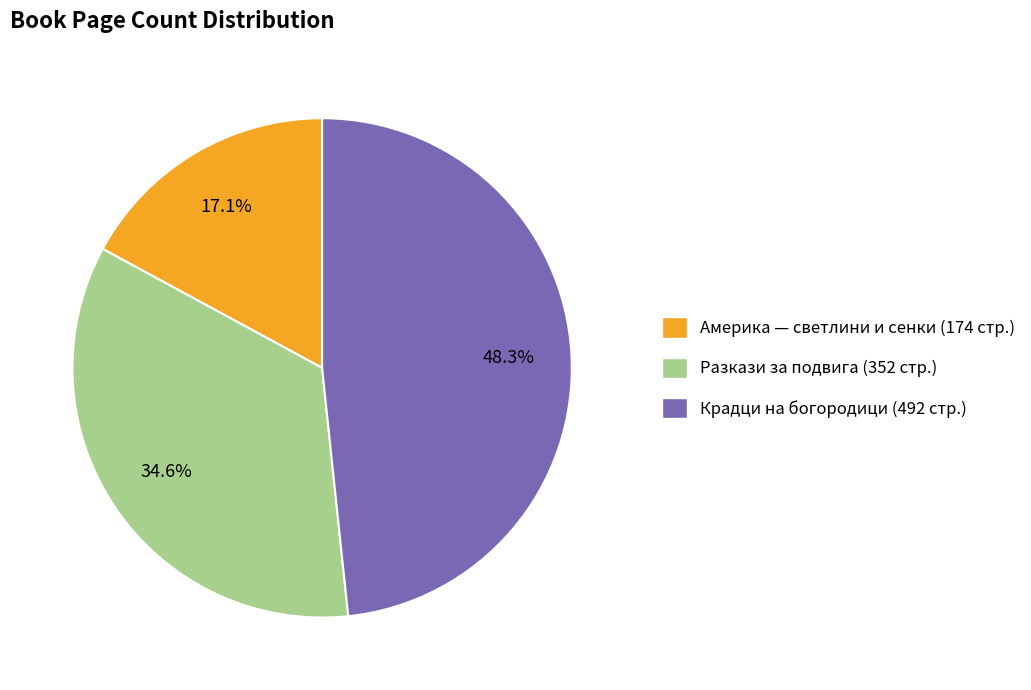

Which slice is the smallest?

Америка — светлини и сенки (174 стр.)